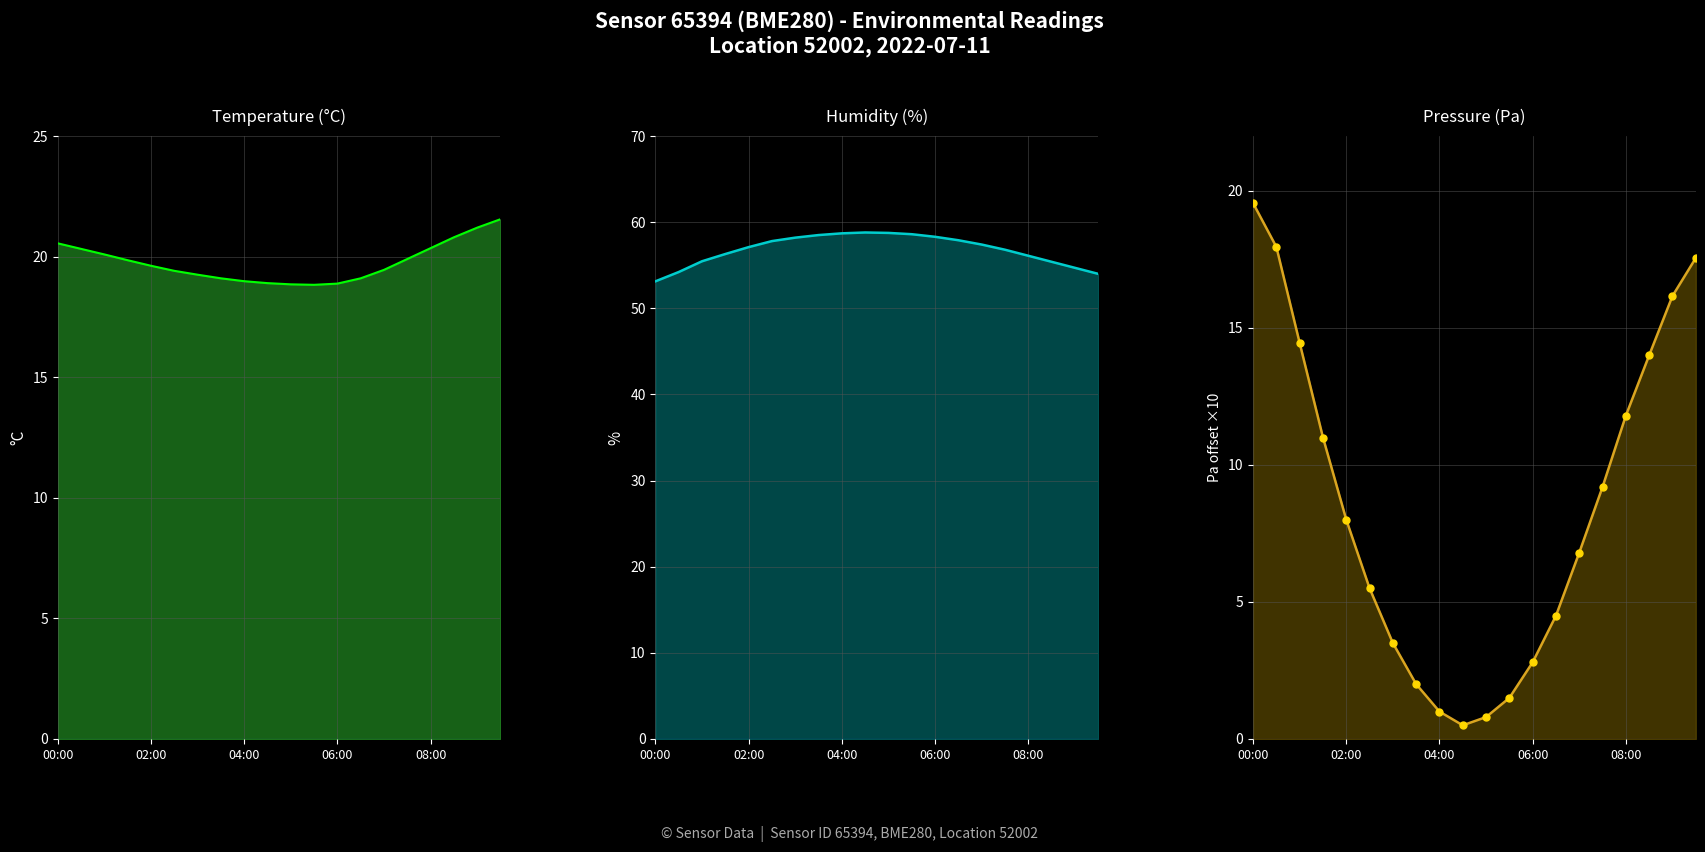

What is the total value across all series at 17?

104.2